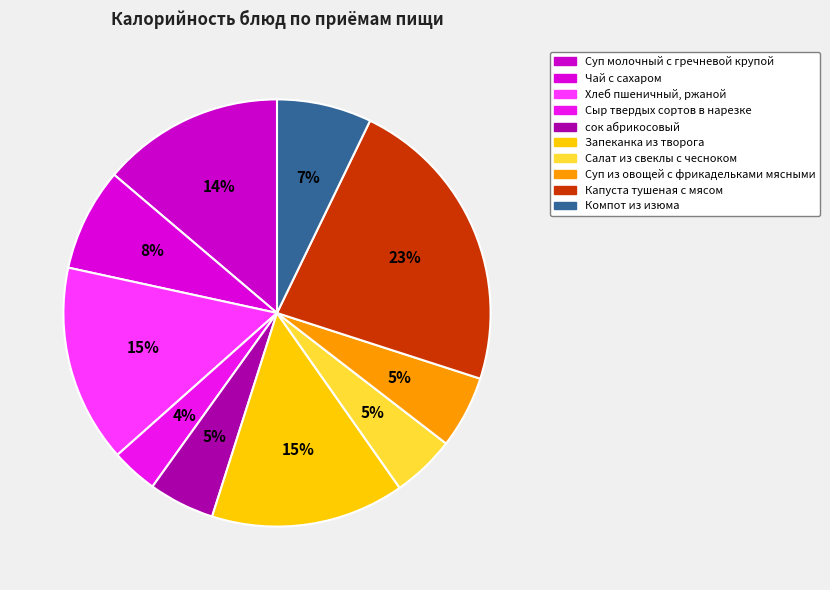

Approximately how many times larger is the value at Салат из свеклы с чесноком compared to Сыр твердых сортов в нарезке?

1.4